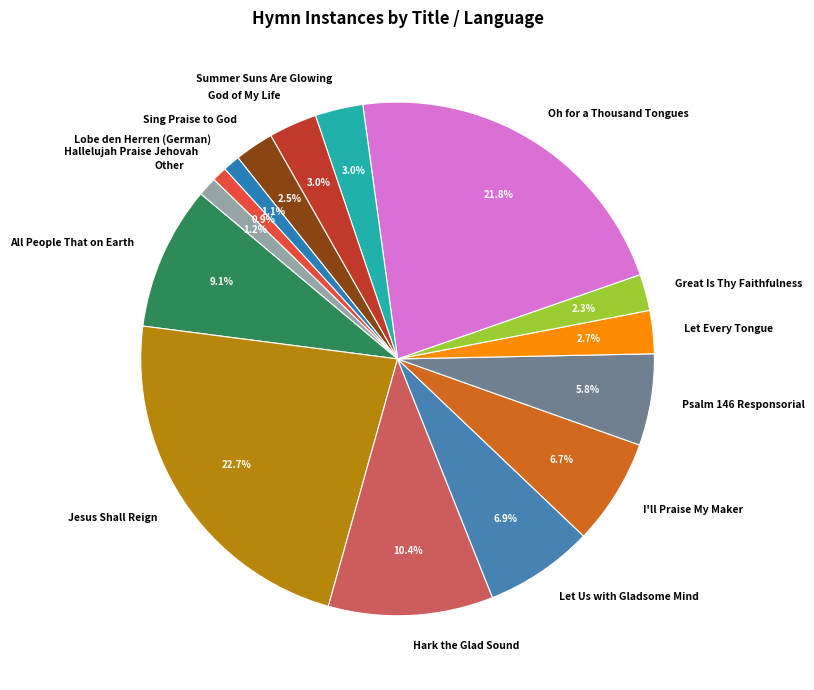

Which slice is the largest?

Jesus Shall Reign